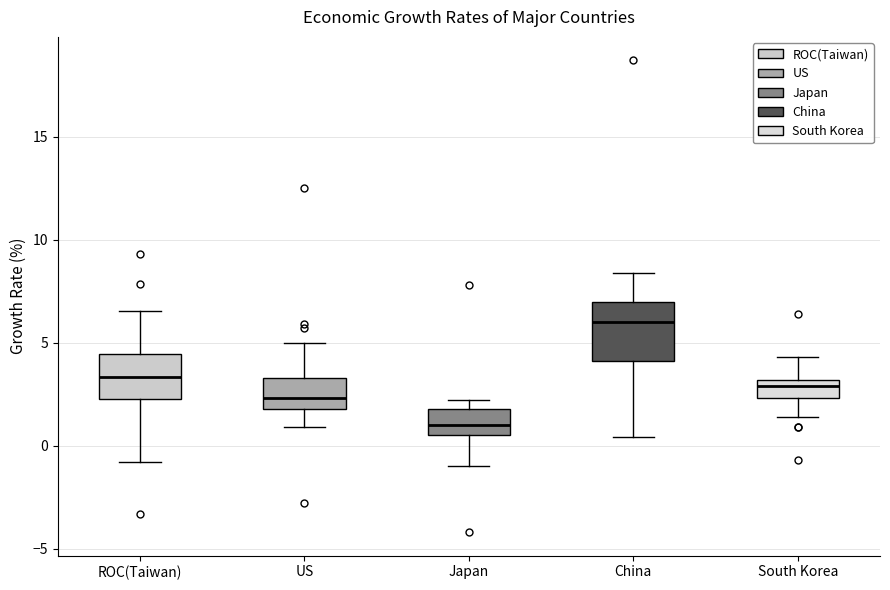

Comparing the boxes themselves (not the whiskers), which one is the tallest?

China